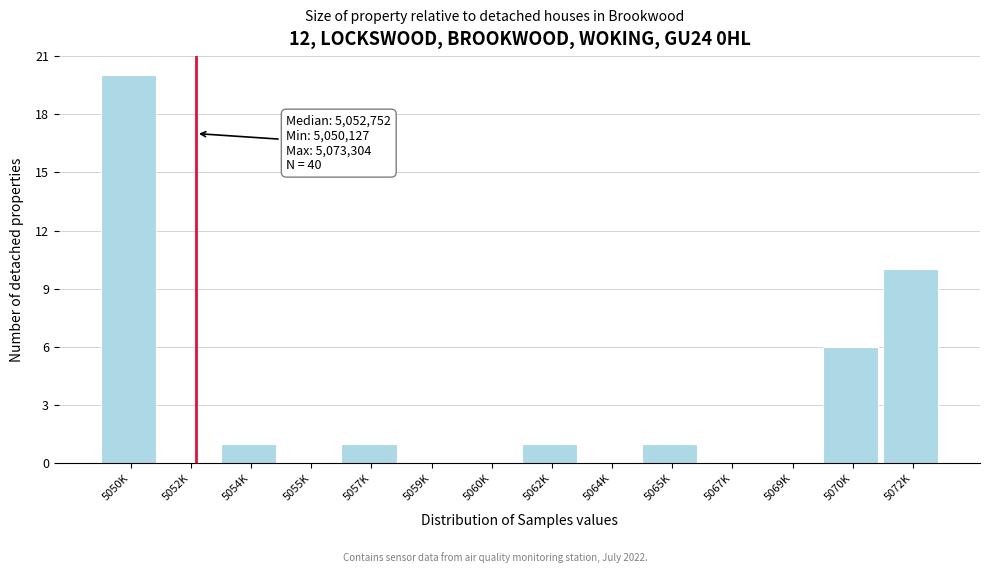

Reading left to right, list all the values displayed in this chart.

5050K=20	5052K=0	5054K=1	5055K=0	5057K=1	5059K=0	5060K=0	5062K=1	5064K=0	5065K=1	5067K=0	5069K=0	5070K=6	5072K=10